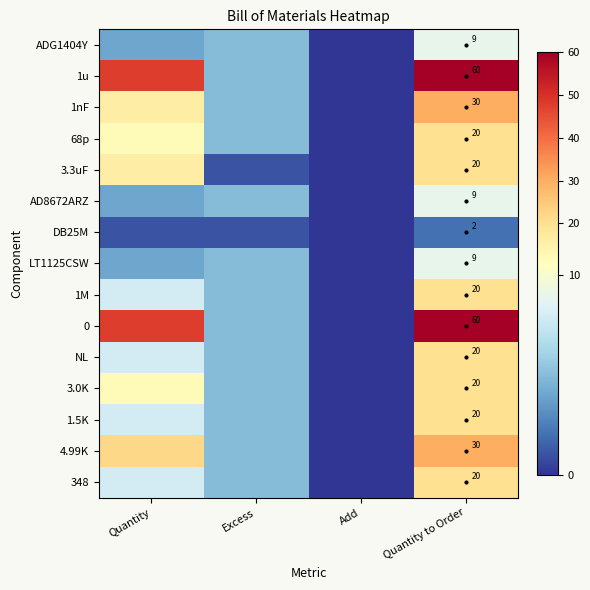

The value of AD8672ARZ at Quantity to Order is 13. True or false?

False